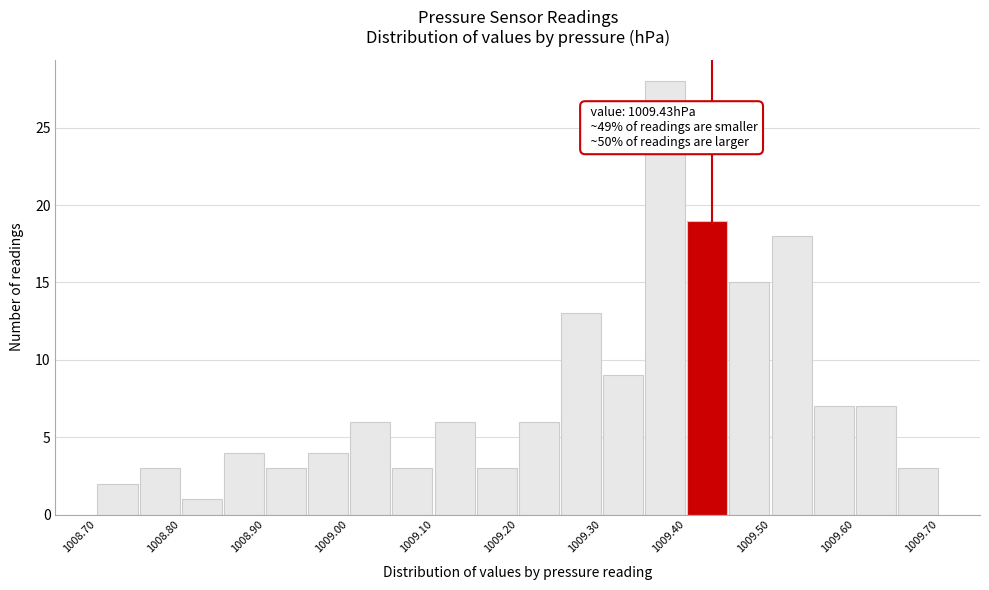

Over which range of the x-axis is the bar tallest?

1009.35 to 1009.40